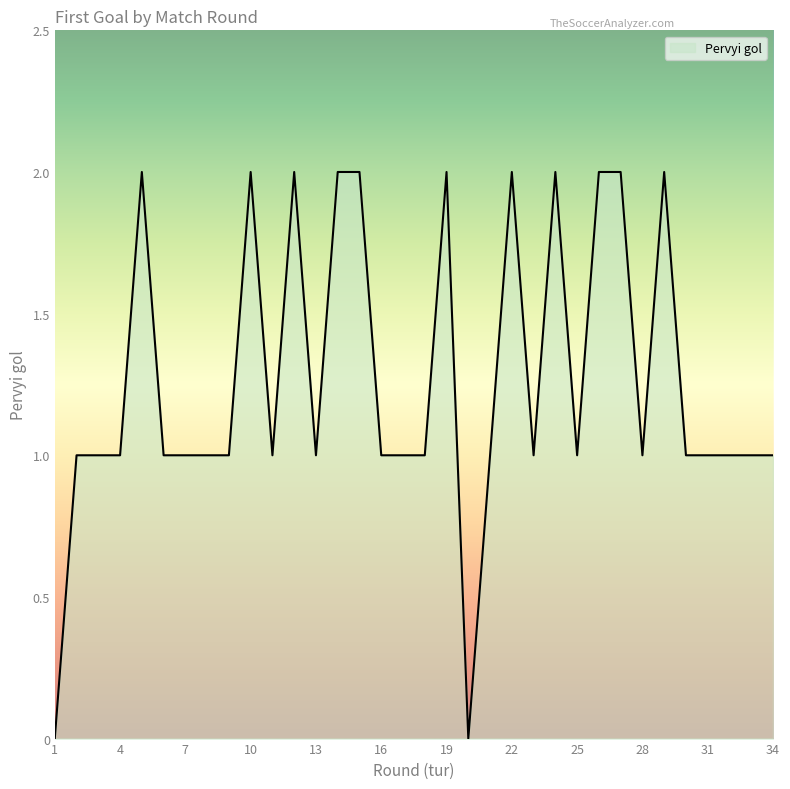

Does the chart have visible grid lines?

No